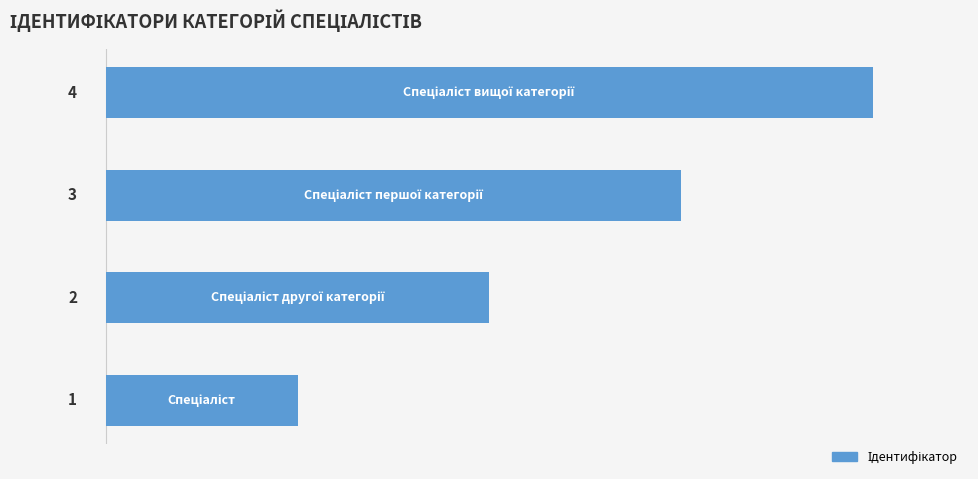

What is the minimum value shown in the chart?

1